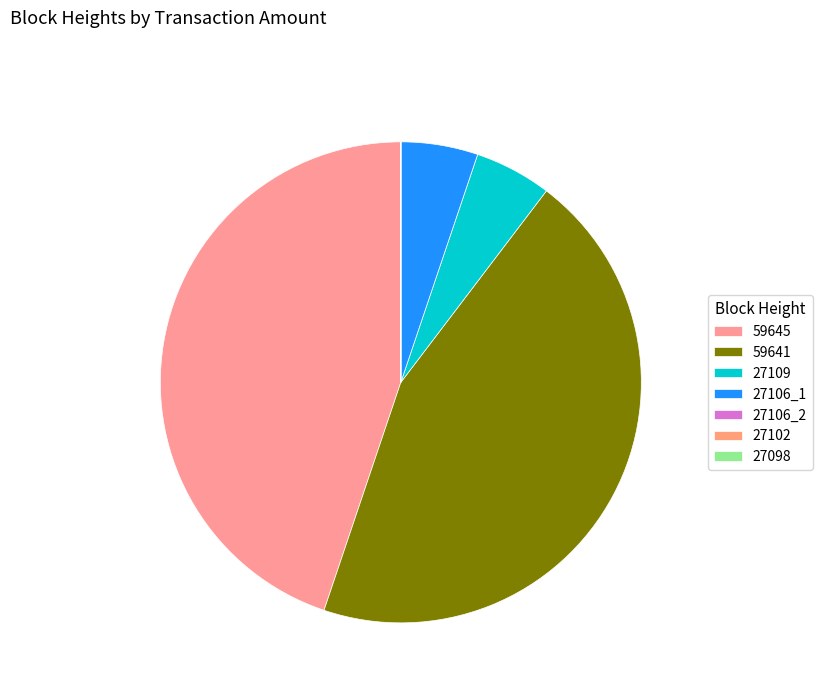

What is the change in value from 59645 to 27102?

-649970.5